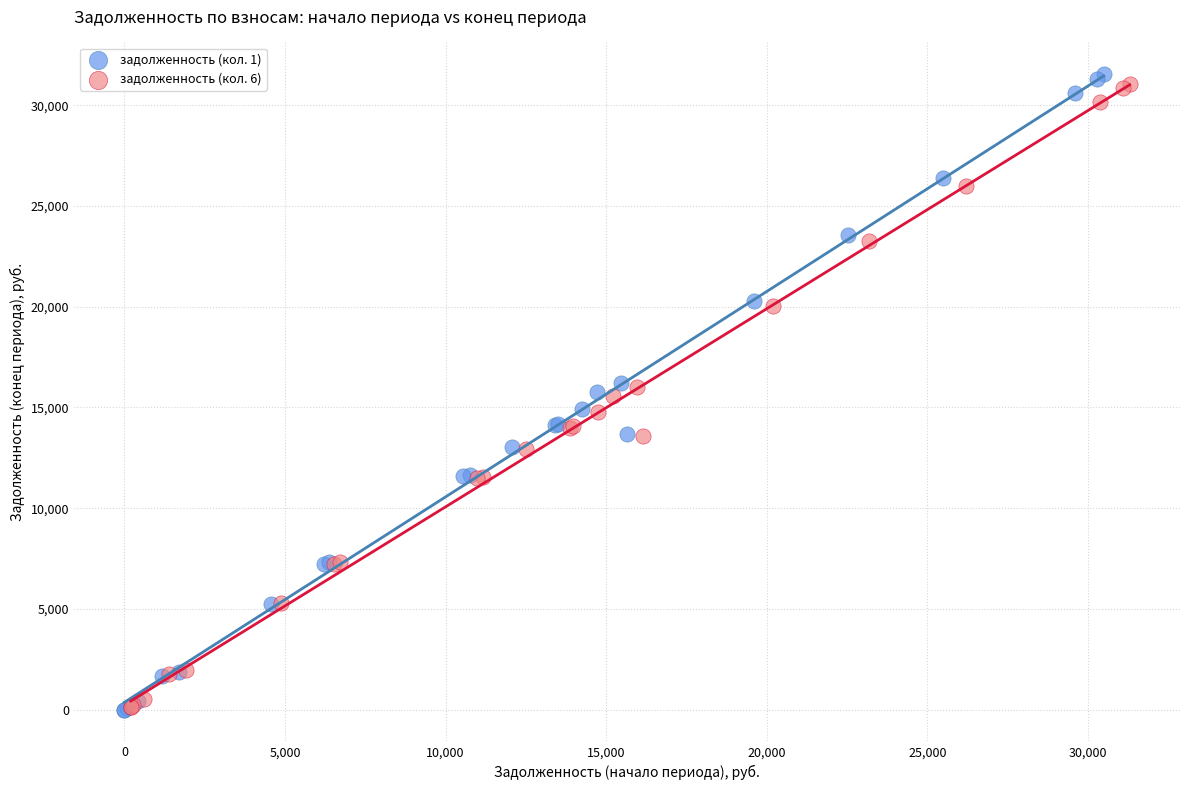

Which series has the largest Y range (max minus min)?

задолженность (кол. 1)